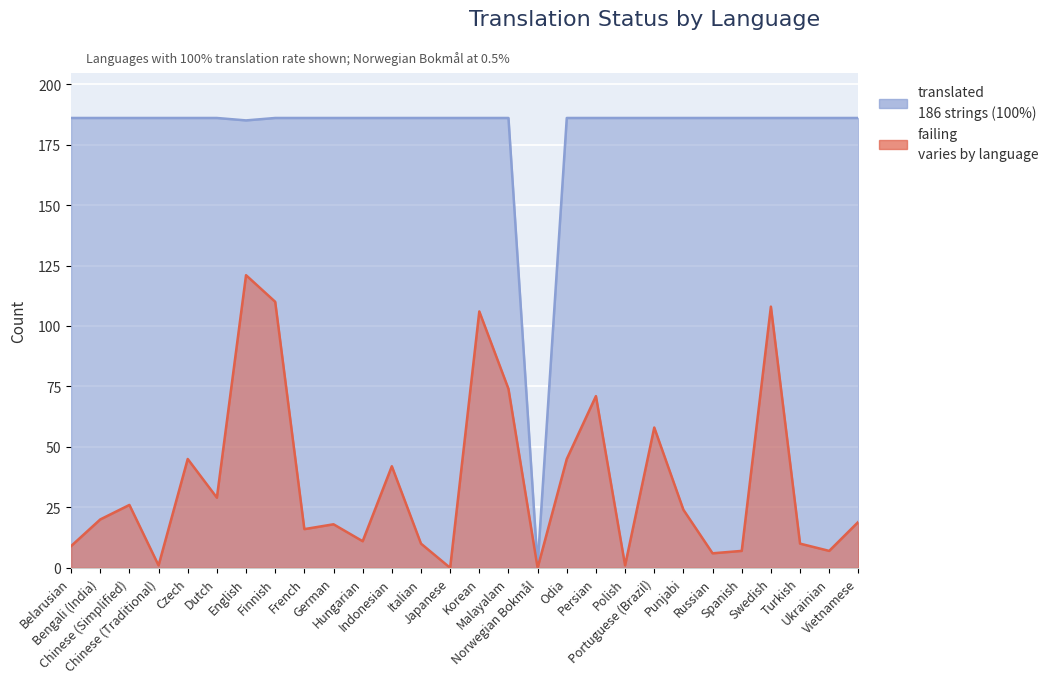

Does the chart display data point markers on the line(s)?

No